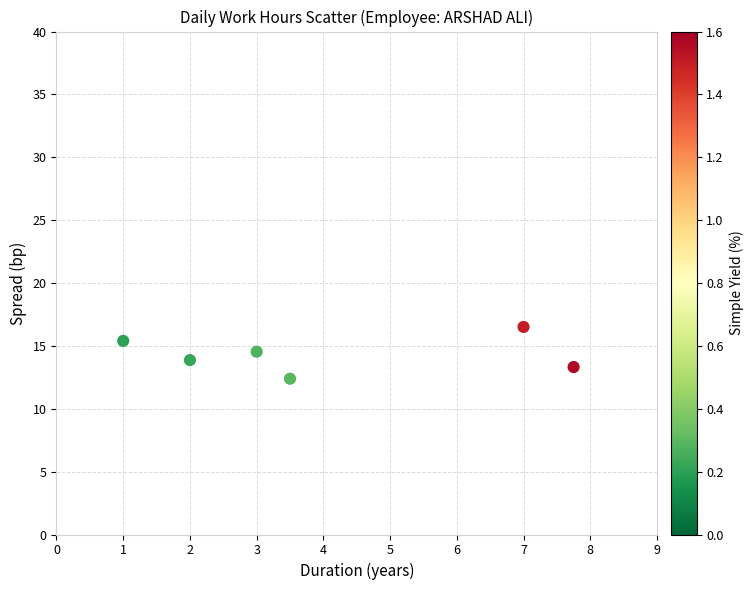

What is the range of Y values (max minus min)?

4.1